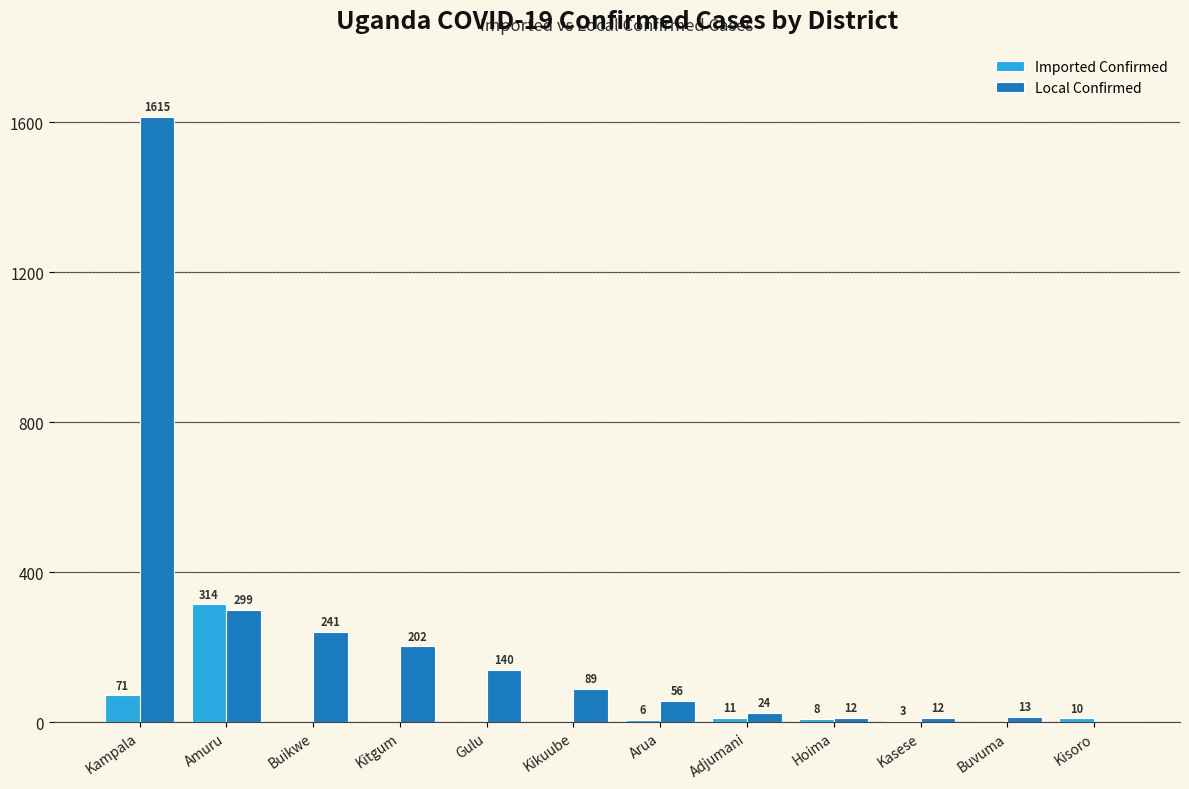

What are all the series names shown in the legend?

Imported Confirmed, Local Confirmed